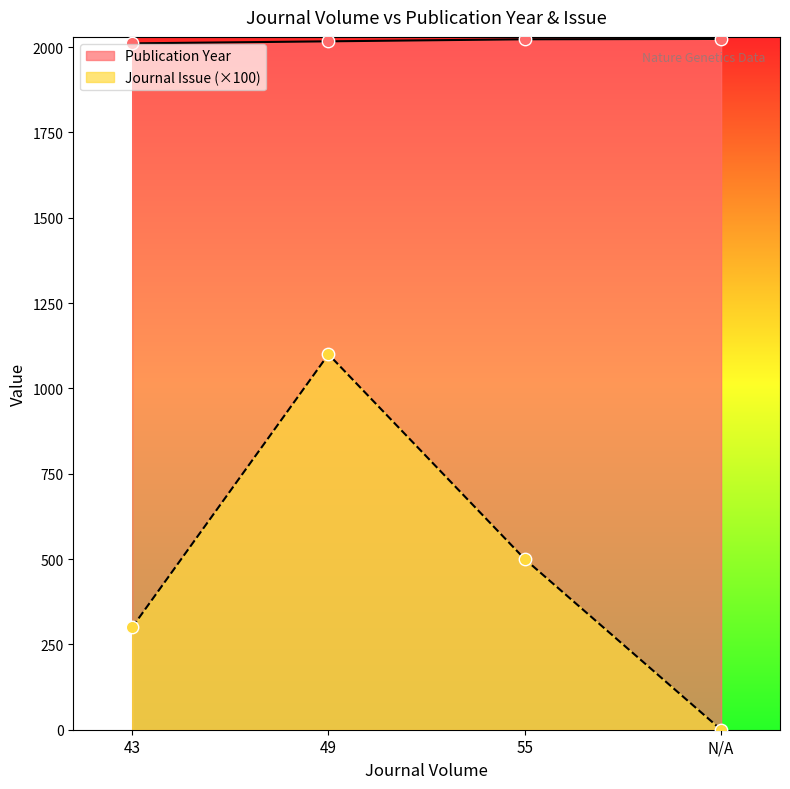

Which series has the largest Y range (max minus min)?

Journal Issue